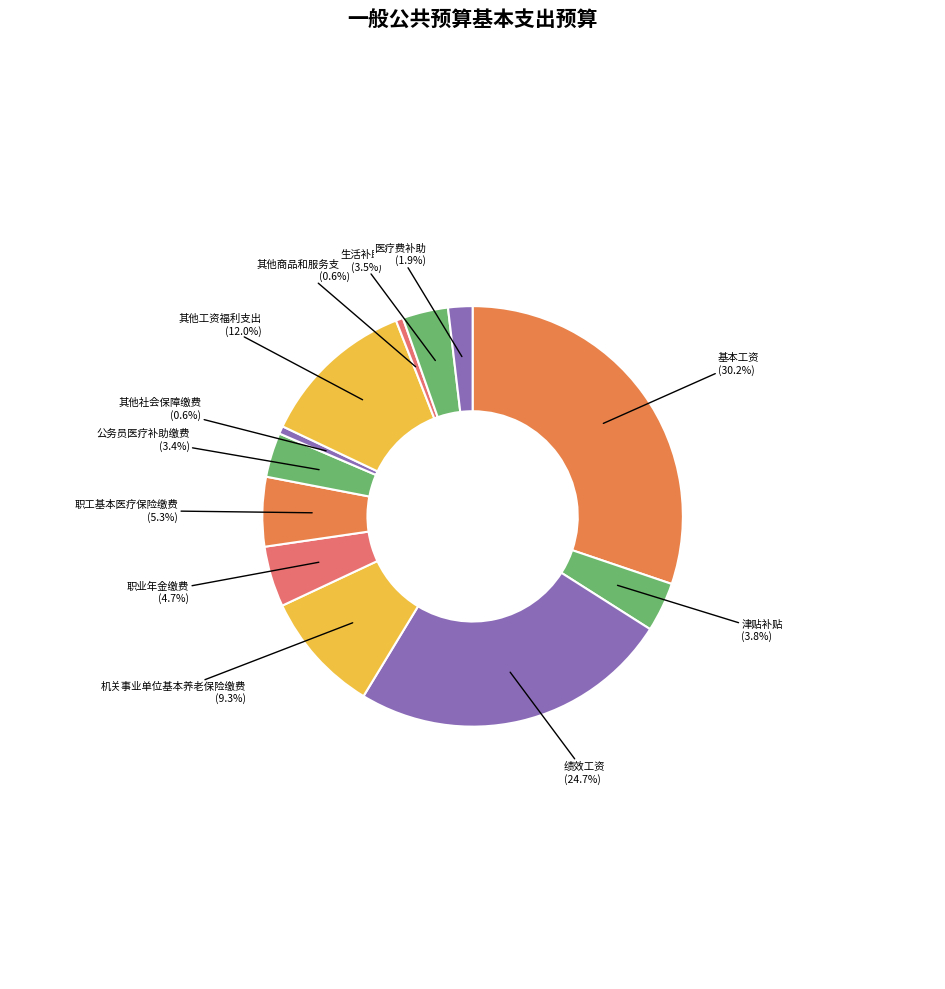

What is the ratio of the value at 职工基本医疗保险缴费 to the value at 津贴补贴?

1.4